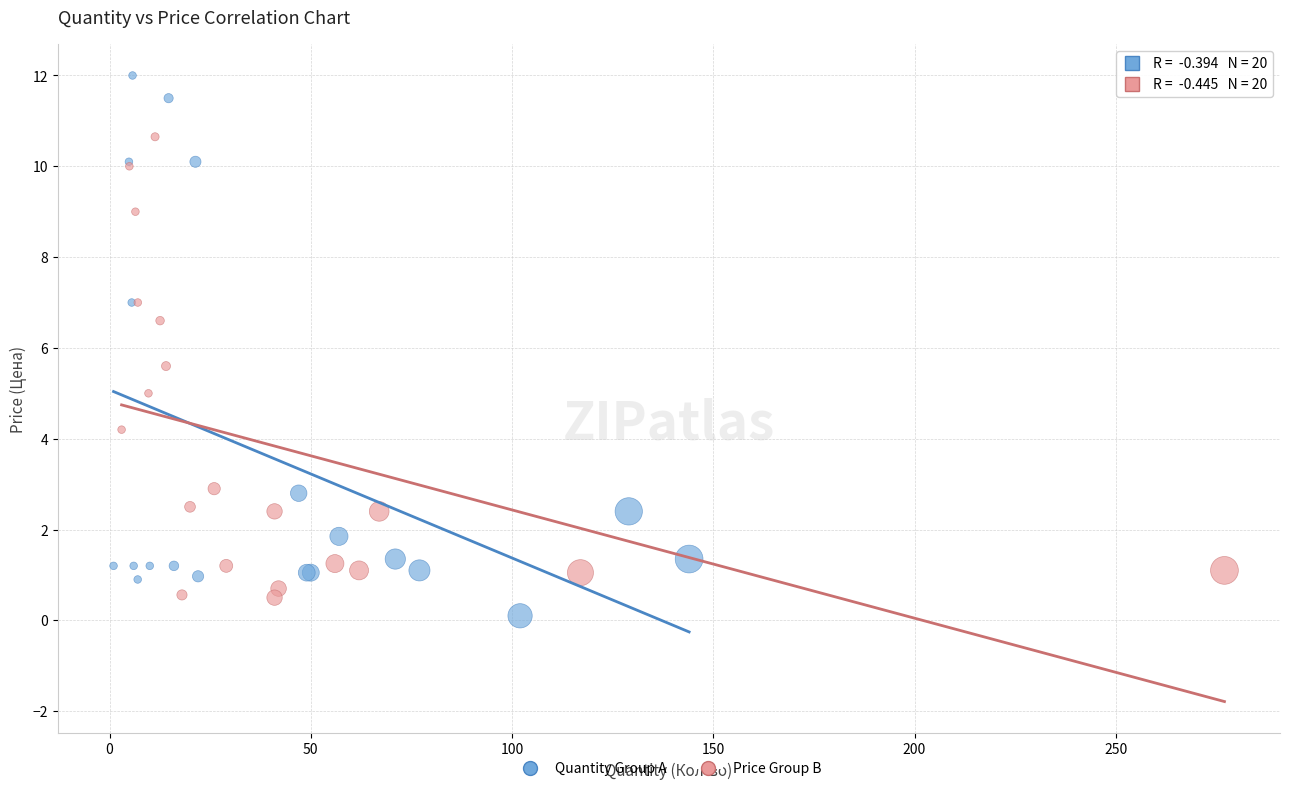

Which series has the largest Y range (max minus min)?

Quantity Group A